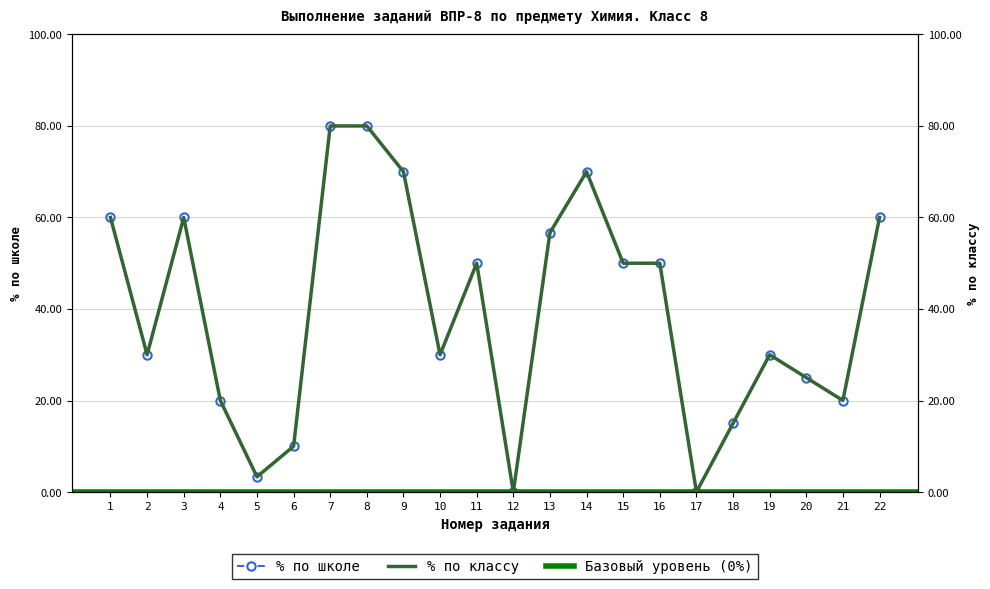

Reading right to left, transcribe all the data shown in this chart.

% по школе: 60.0	20.0	25.0	30.0	15.0	0.0	50.0	50.0	70.0	56.7	0.0	50.0	30.0	70.0	80.0	80.0	10.0	3.3	20.0	60.0	30.0	60.0
% по классу: 60.0	20.0	25.0	30.0	15.0	0.0	50.0	50.0	70.0	56.7	0.0	50.0	30.0	70.0	80.0	80.0	10.0	3.3	20.0	60.0	30.0	60.0